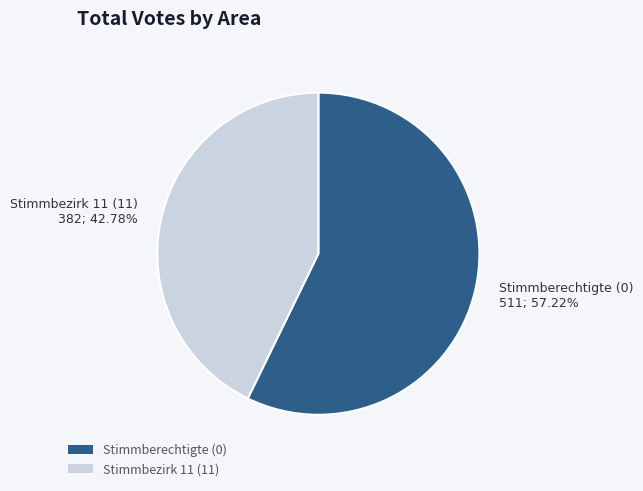

To the nearest percent, what portion does Stimmberechtigte (0) represent?

57%